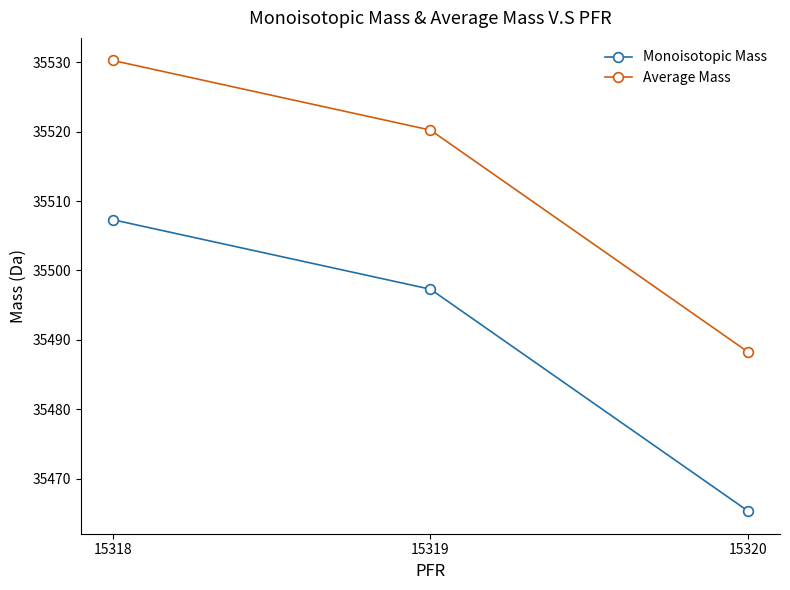

Which category has the highest value across all series?

15318